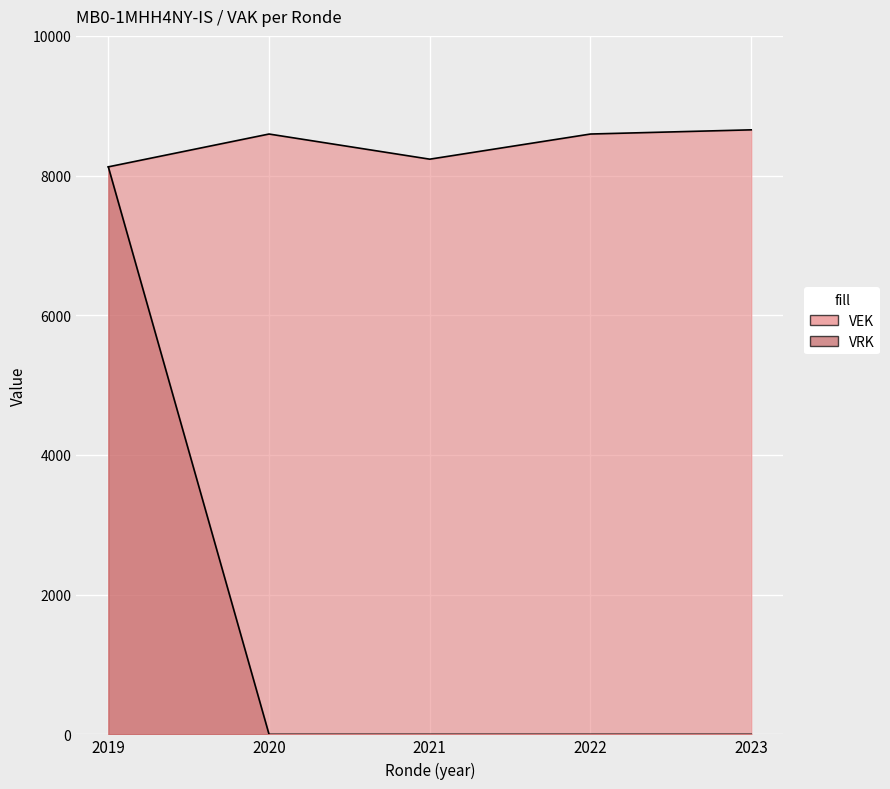

Which has a higher value, 2019 or 2020?

2020